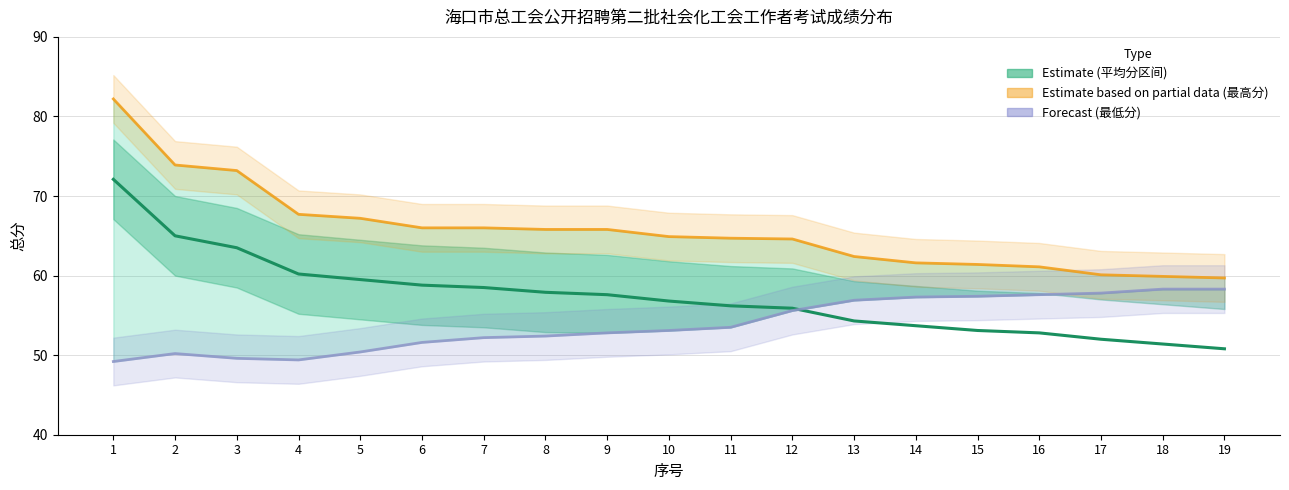

The 最高分 series shows 31.0 at 9. True or false?

False